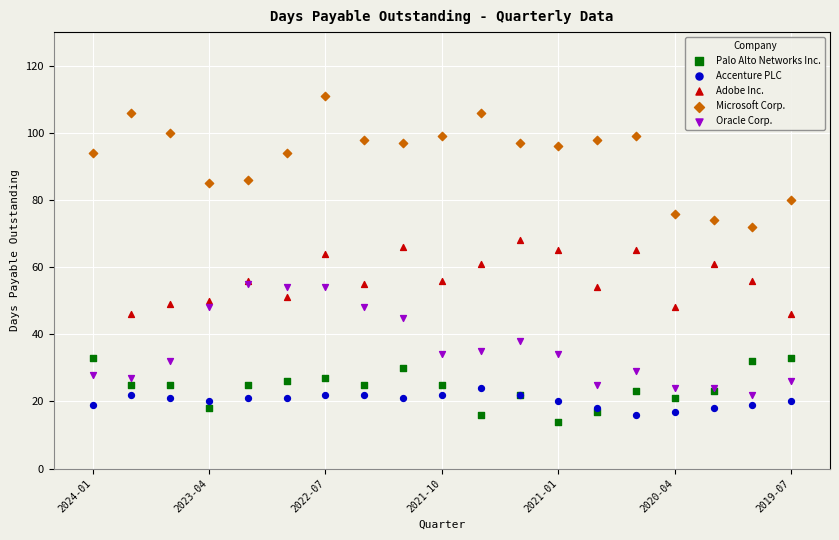

What are all the series names shown in the legend?

Palo Alto Networks Inc., Accenture PLC, Adobe Inc., Microsoft Corp., Oracle Corp.